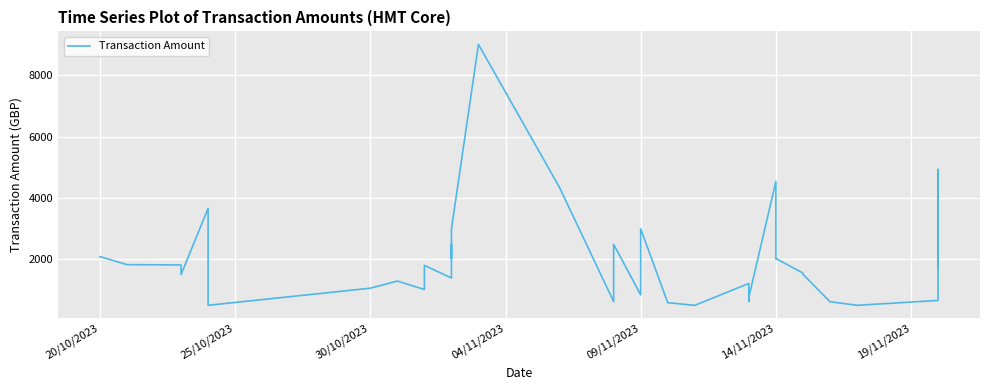

True or false: the data has more than 0 interior local peaks.

True